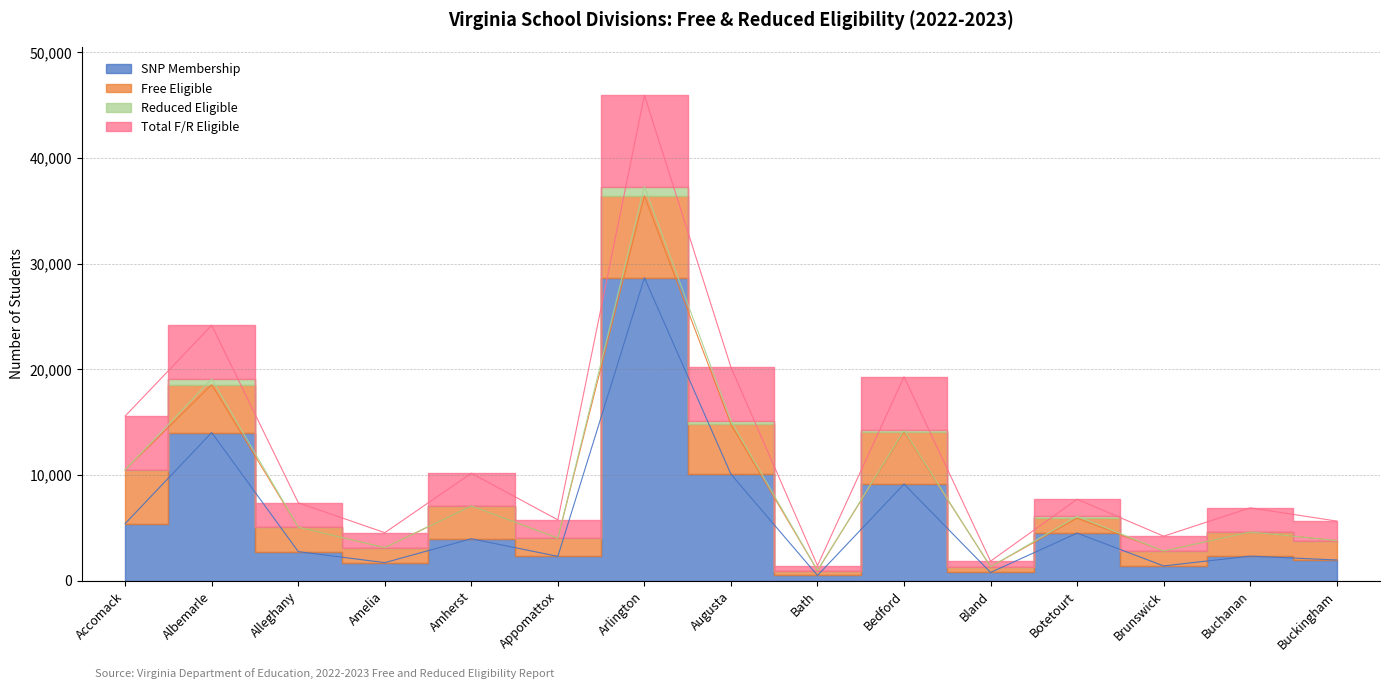

True or false: Free Eligible and Total F/R Eligible cross at least once.

False